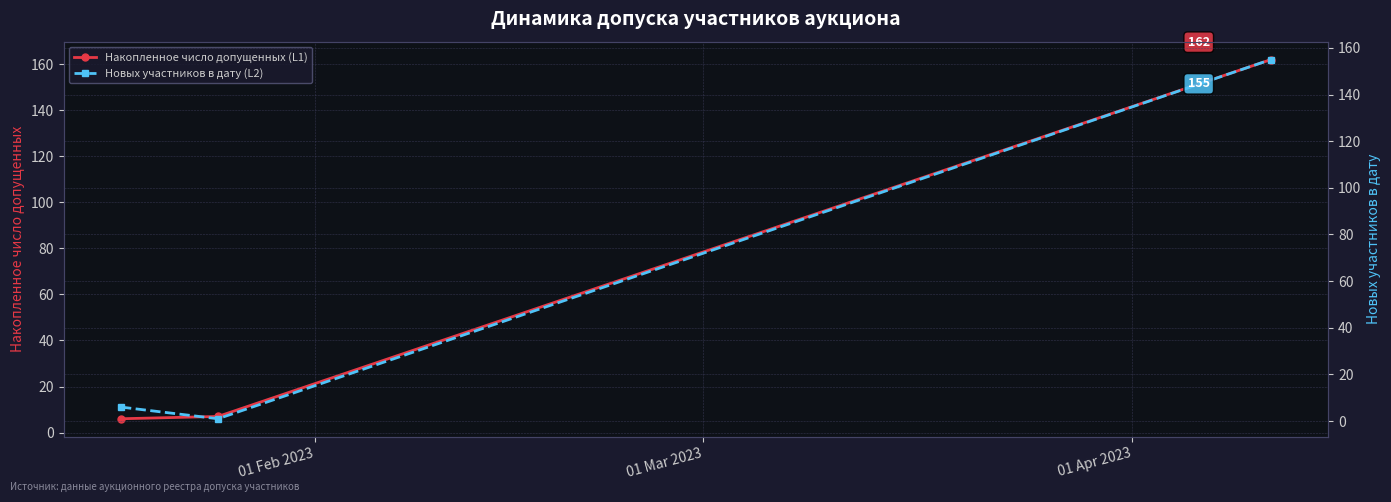

What is the highest value of the Накопленное число допущенных (L1) series?

162